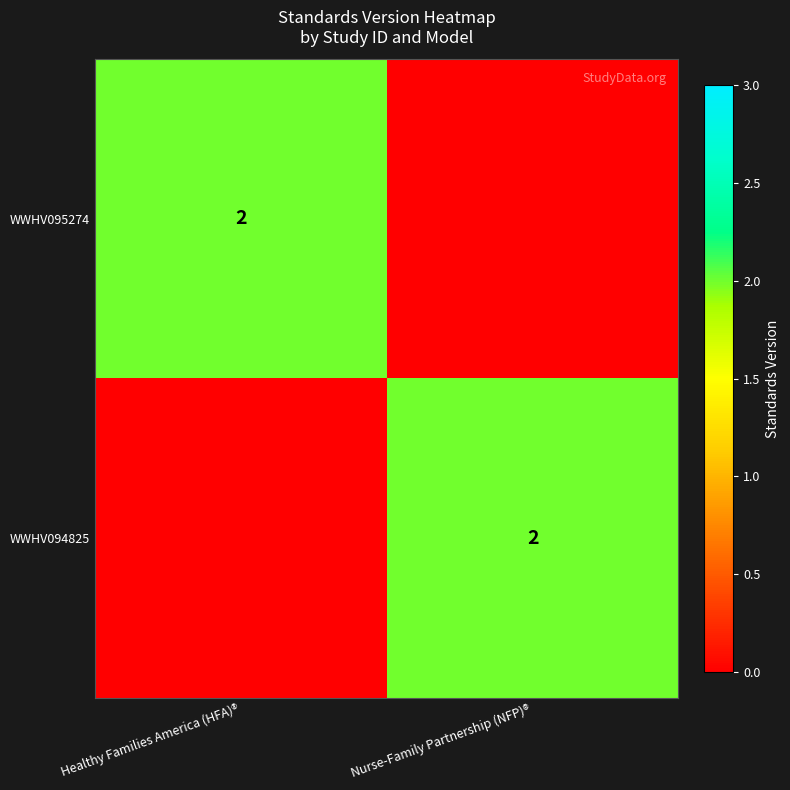

The value of WWHV094825 at Nurse-Family Partnership (NFP)® is 4. True or false?

False